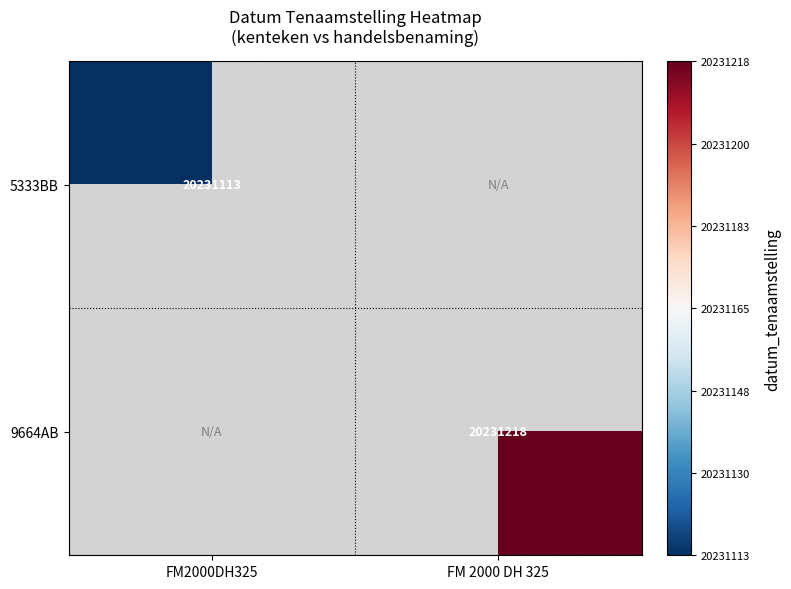

Is it true that 5333BB equals 35056091.9 at FM2000DH325?

False